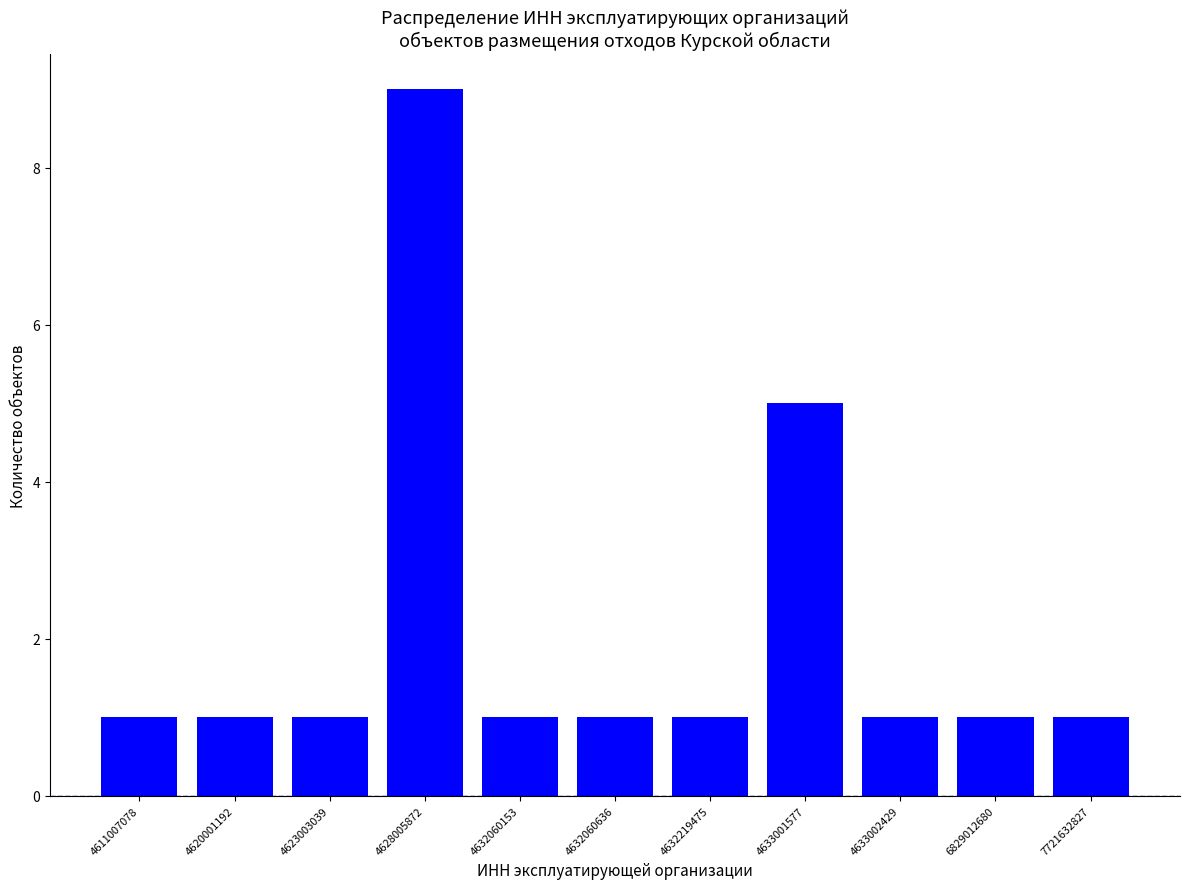

Reading left to right, list all the values displayed in this chart.

1	1	1	9	1	1	1	5	1	1	1